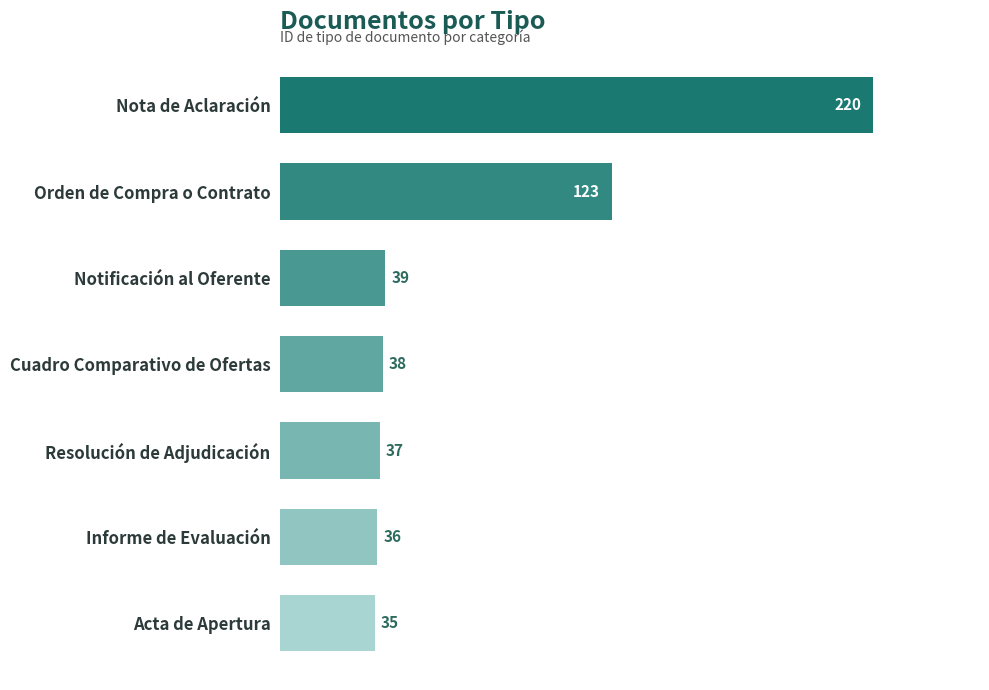

At which category does the chart reach its minimum across all series?

Acta de Apertura